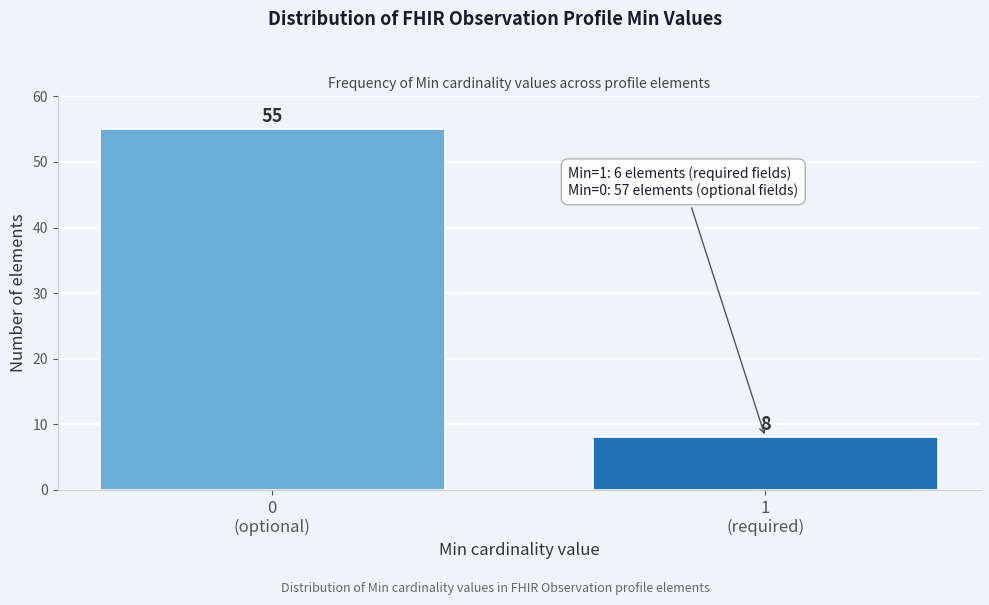

Reading left to right, extract all data points from this chart.

55	8